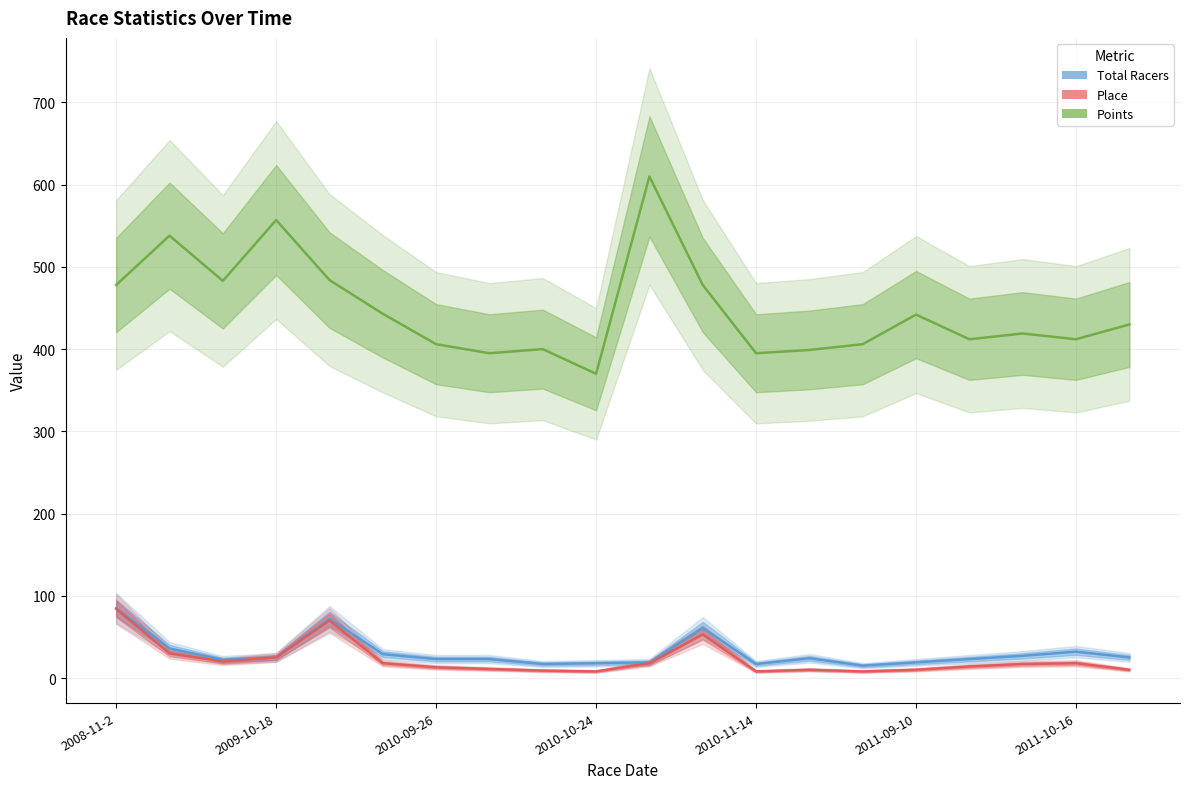

Rank the series at 2011-09-24 from lowest to highest value.

Place, Total Racers, Points